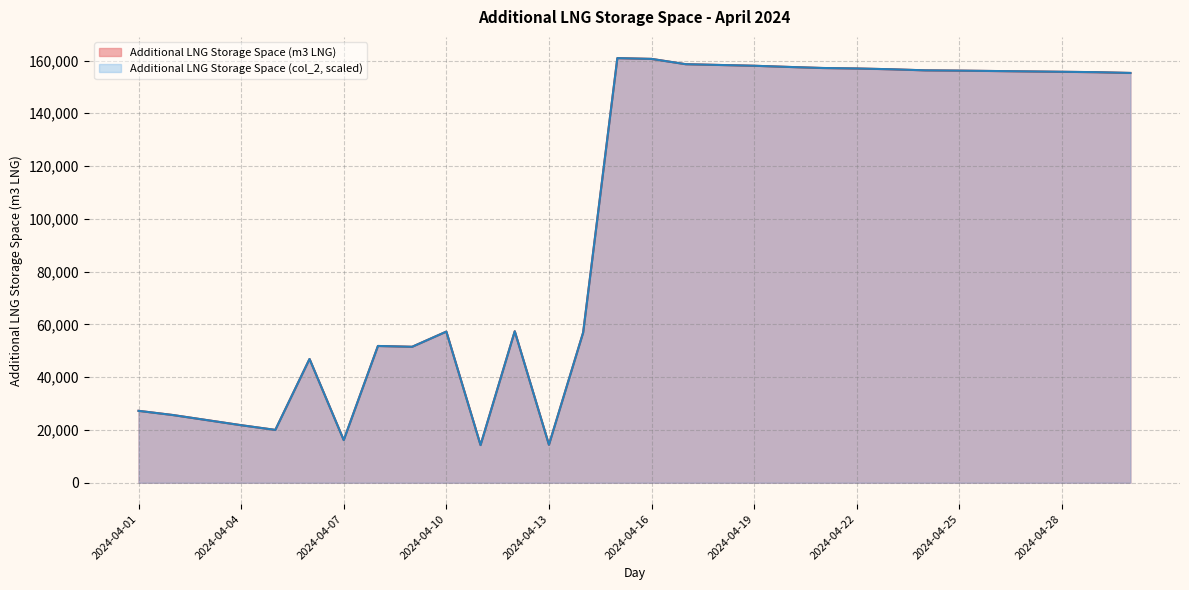

How many interior local valleys does the Additional LNG Storage Space (col_2) series have?

5